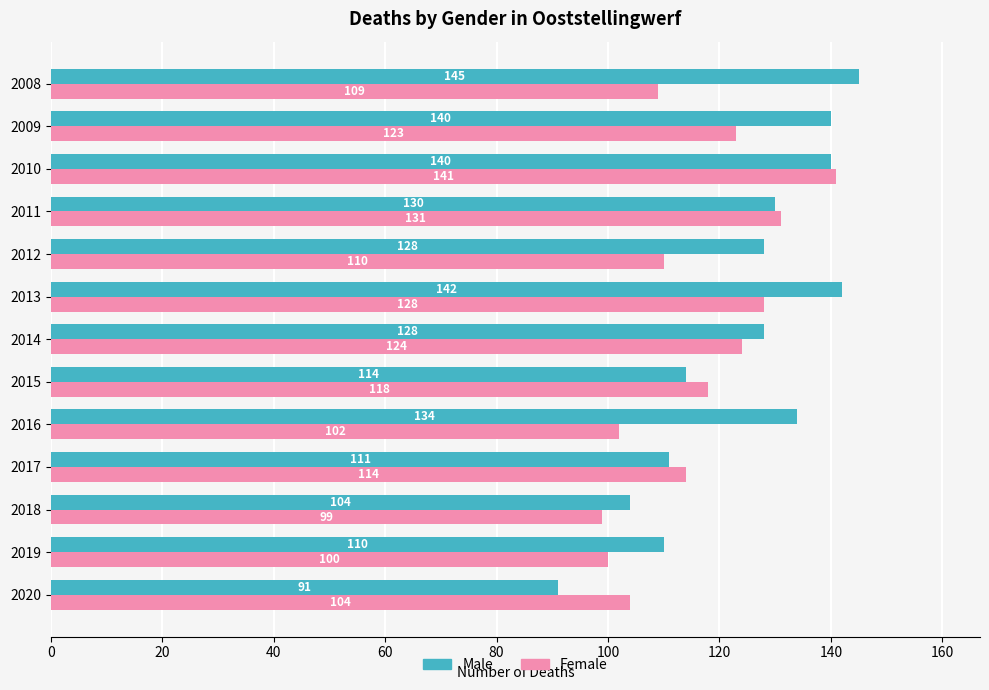

The Female series shows 123 at 2009. True or false?

True